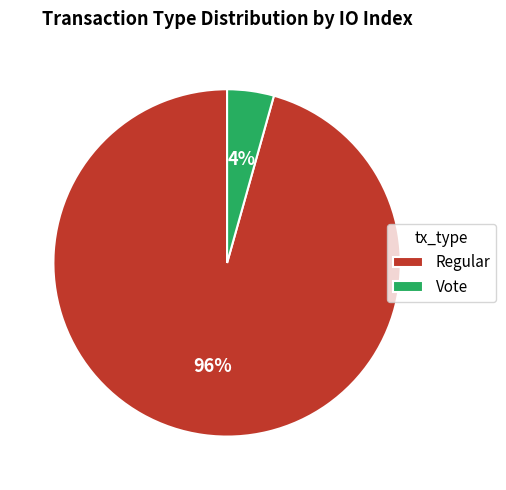

Count the number of slices in the pie.

2